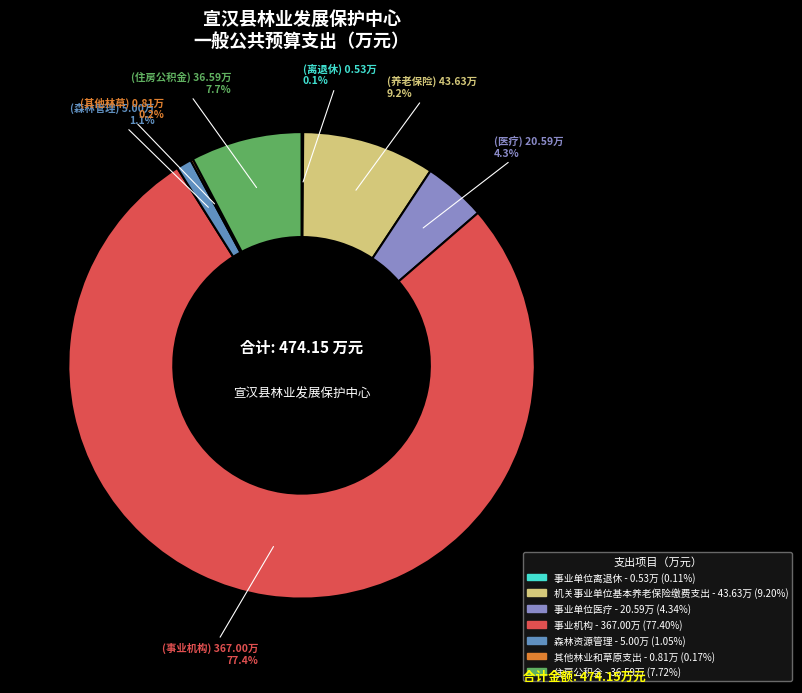

To the nearest percent, what is the difference between the largest and smallest slice percentages?

77%